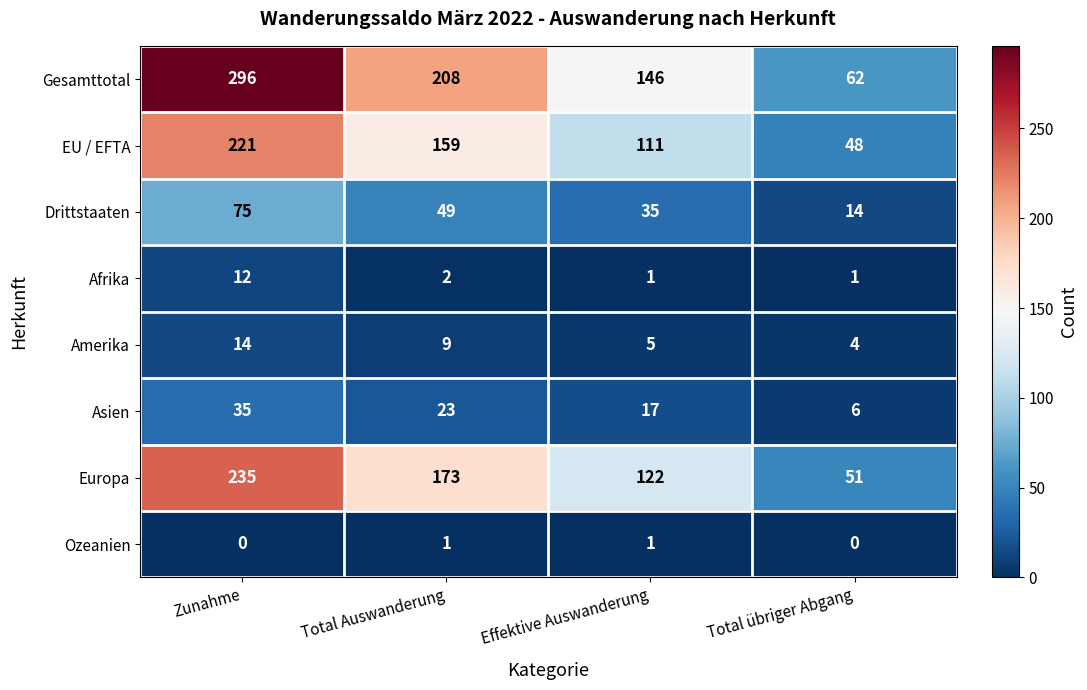

Which series changed the most between Zunahme and Effektive Auswanderung?

Gesamttotal